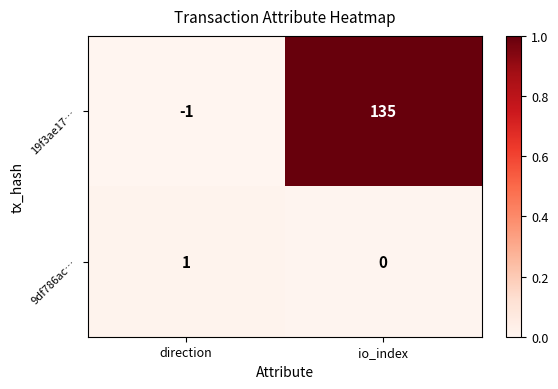

Rank the series by their maximum value, from lowest to highest.

9df786ac…, 19f3ae17…